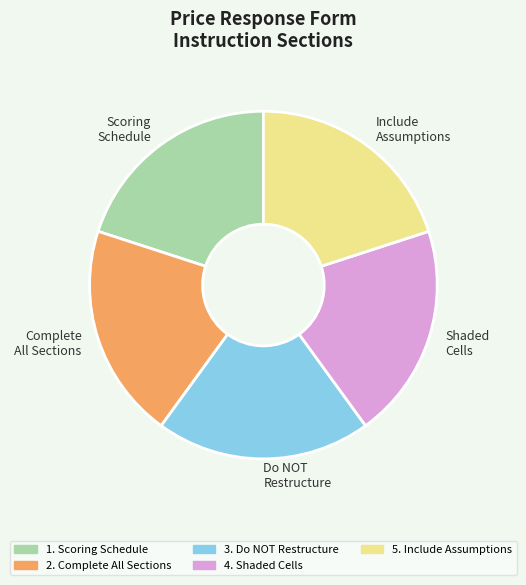

What is the ratio of the value at Scoring Schedule to the value at Complete All Sections?

1.0